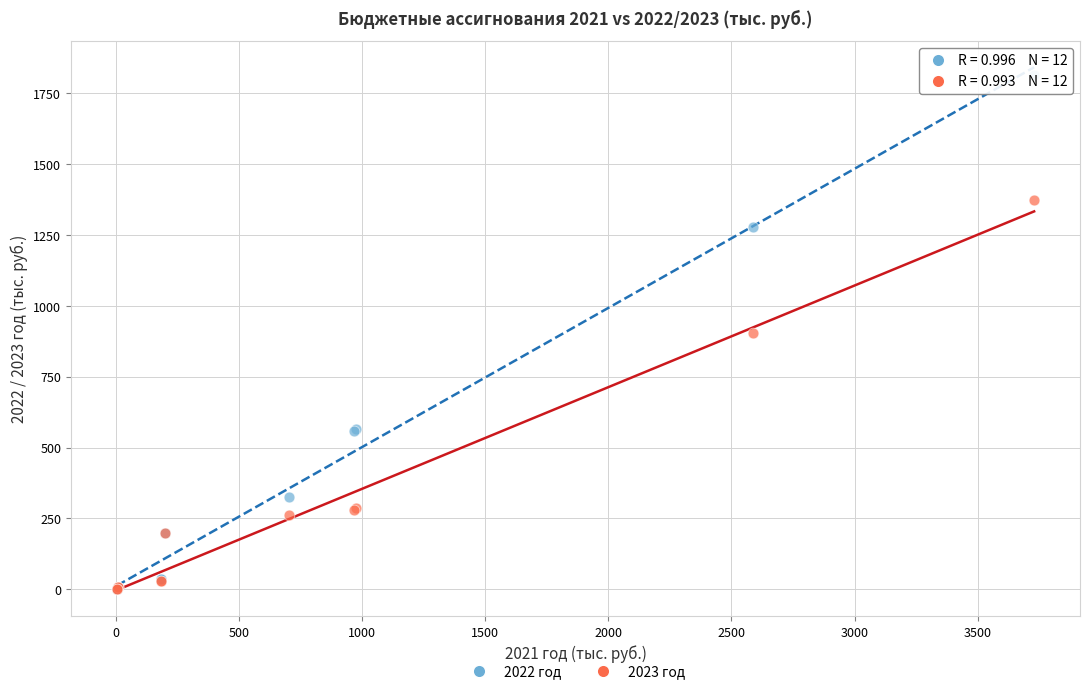

What are all the series names shown in the legend?

2022 год, 2023 год